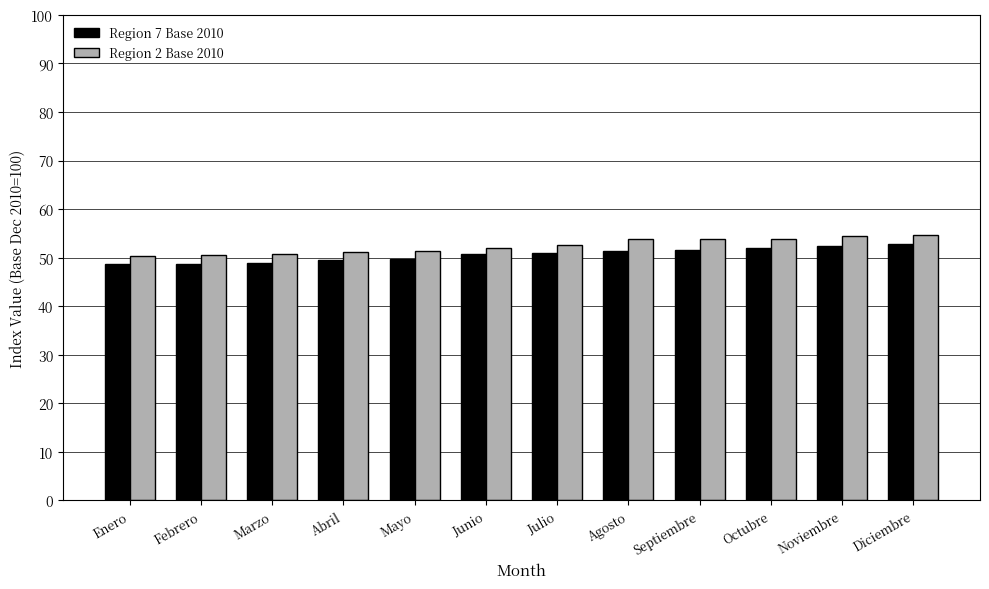

Is the value of Region 7 Base 2010 at Febrero greater than the value of Region 2 Base 2010 at Mayo?

No